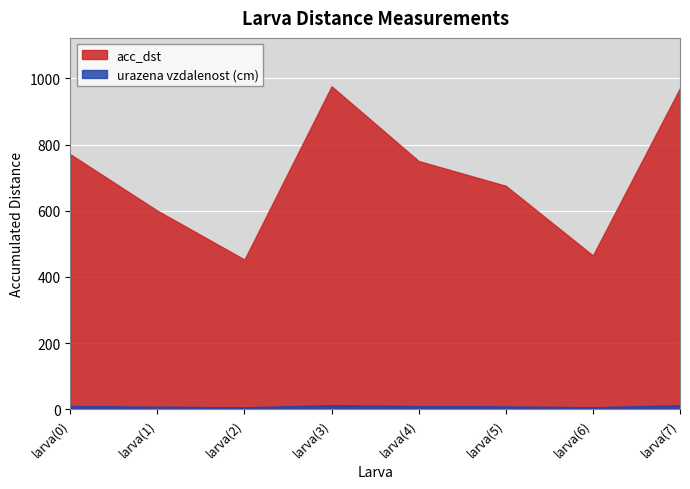

How many lines are shown in the chart?

2